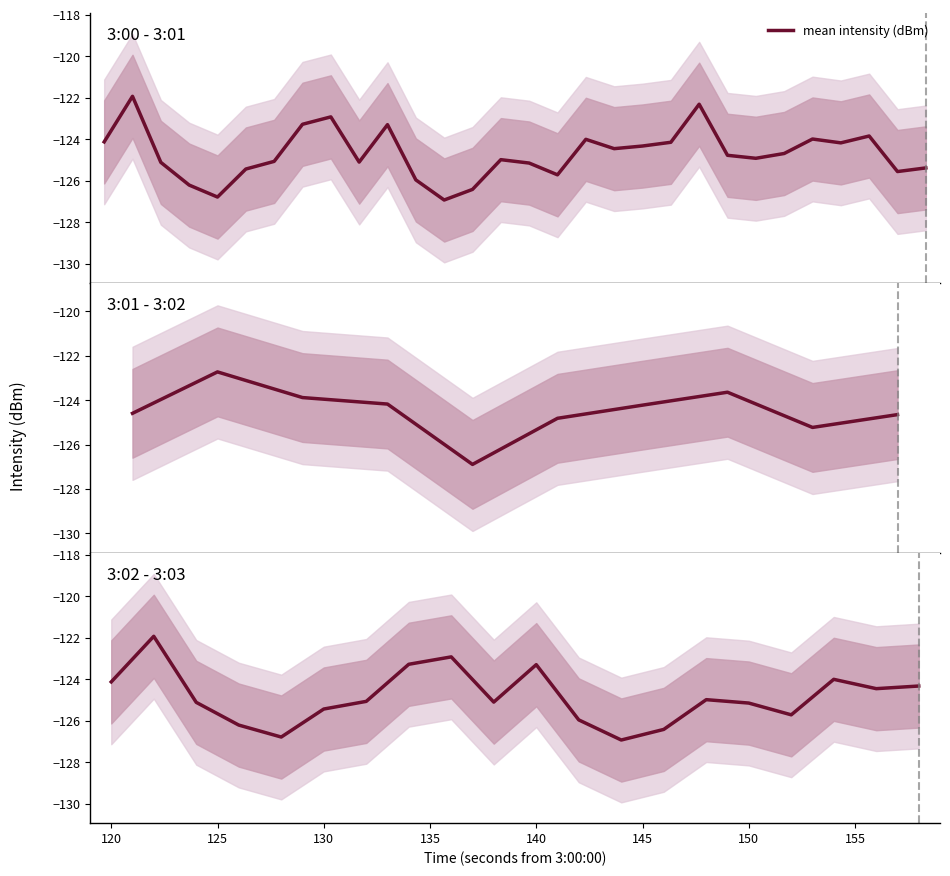

Reading left to right, extract all data points from this chart.

-124.1	-121.9	-125.1	-126.2	-126.8	-125.4	-125.1	-123.3	-122.9	-125.1	-123.3	-126.0	-126.9	-126.4	-125.0	-125.1	-125.7	-124.0	-124.5	-124.3